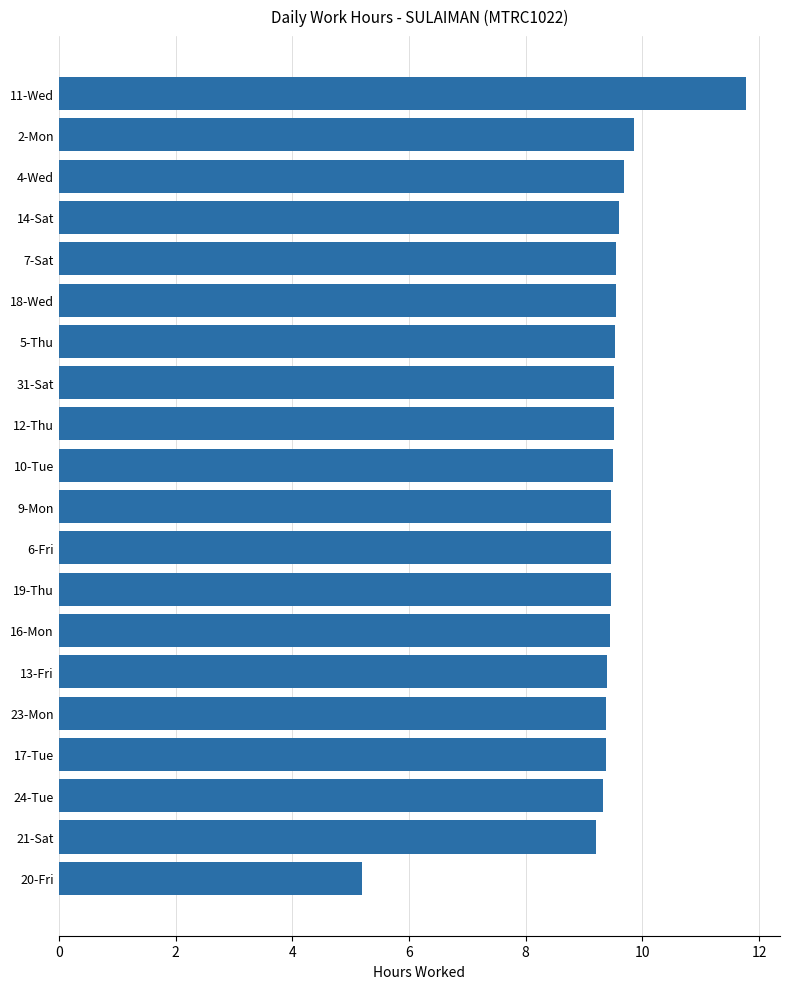

Does the chart contain any negative values?

No